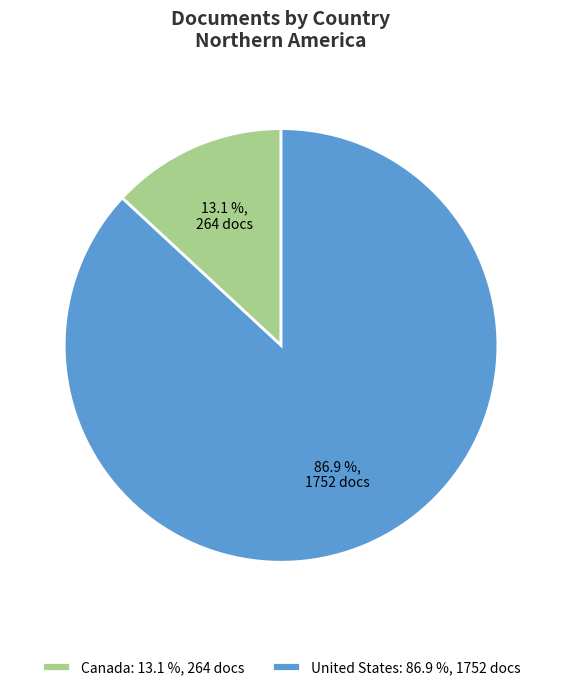

Rank the categories by value from highest to lowest.

United States, Canada